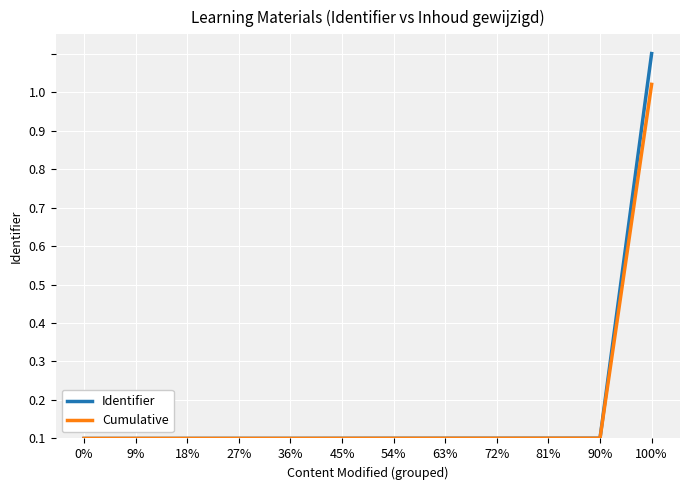

What are all the series names shown in the legend?

Identifier, Cumulative